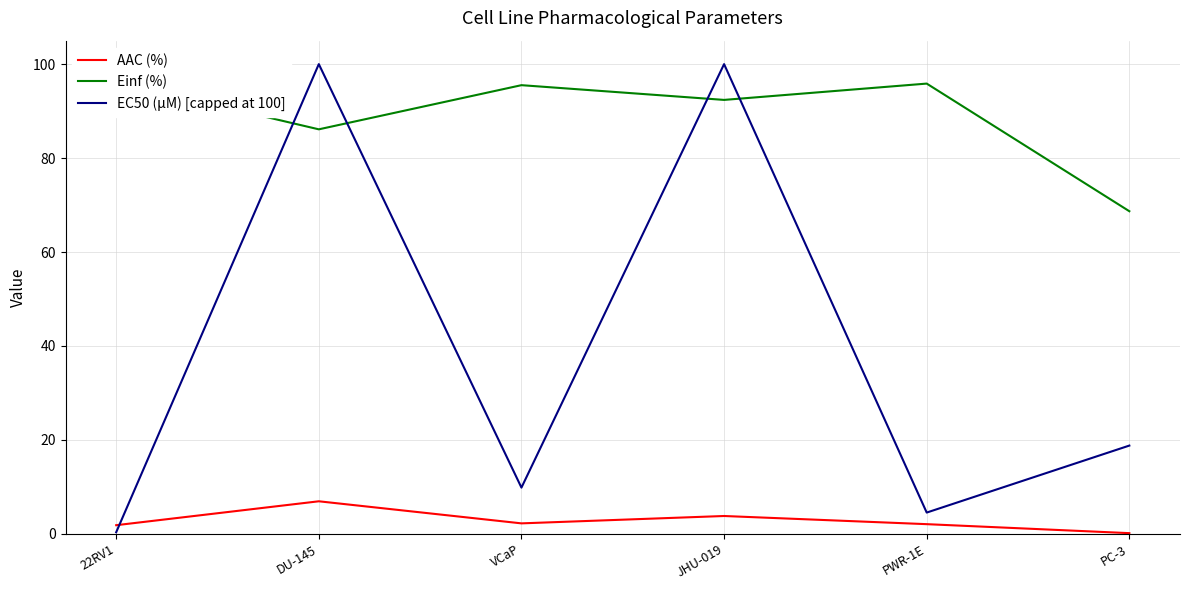

What is the value of the EC50 (µM) [capped at 100] point at the 5th from the left?

4.5